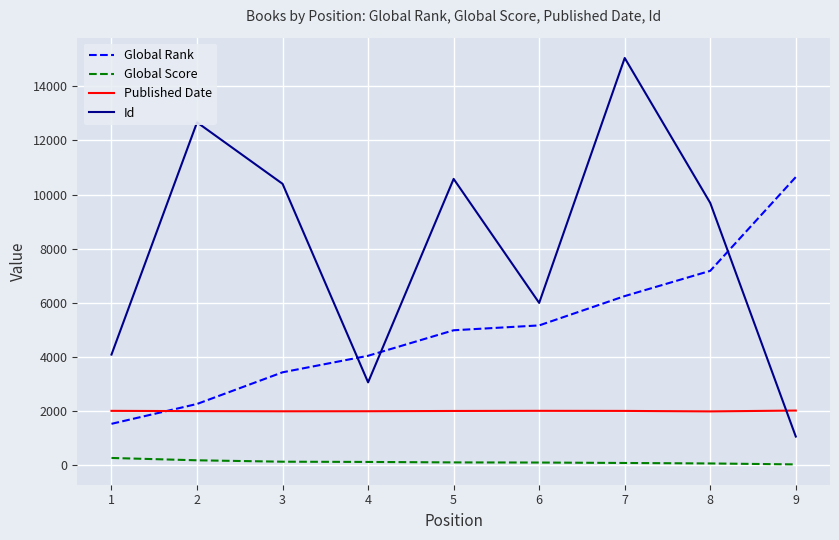

What is the spread (max minus min) of values at 6?

5909